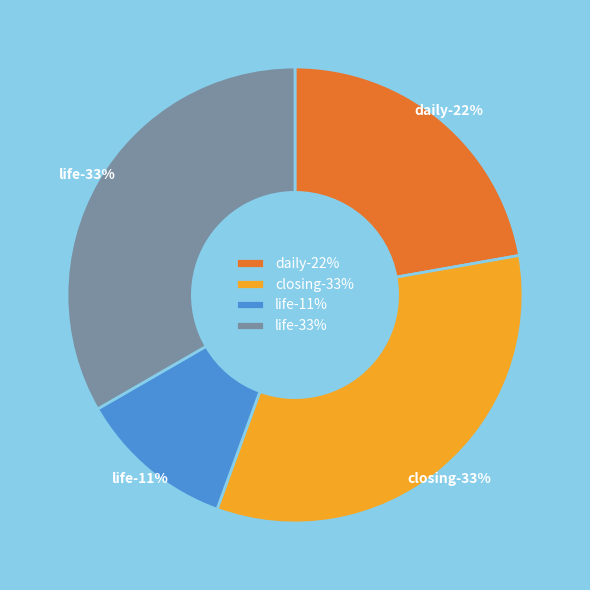

Is Closing the Gap the majority of the pie?

No